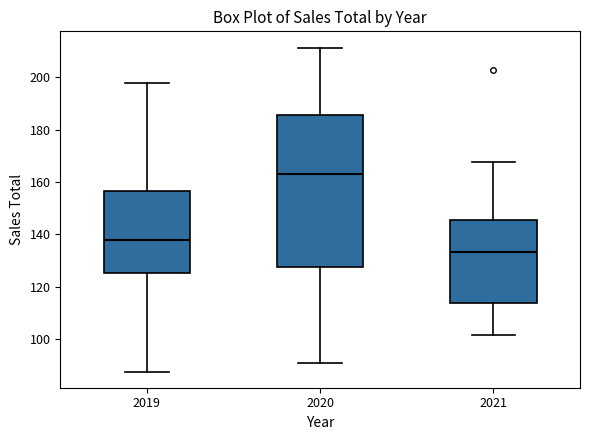

Which box's median line is the lowest?

2021